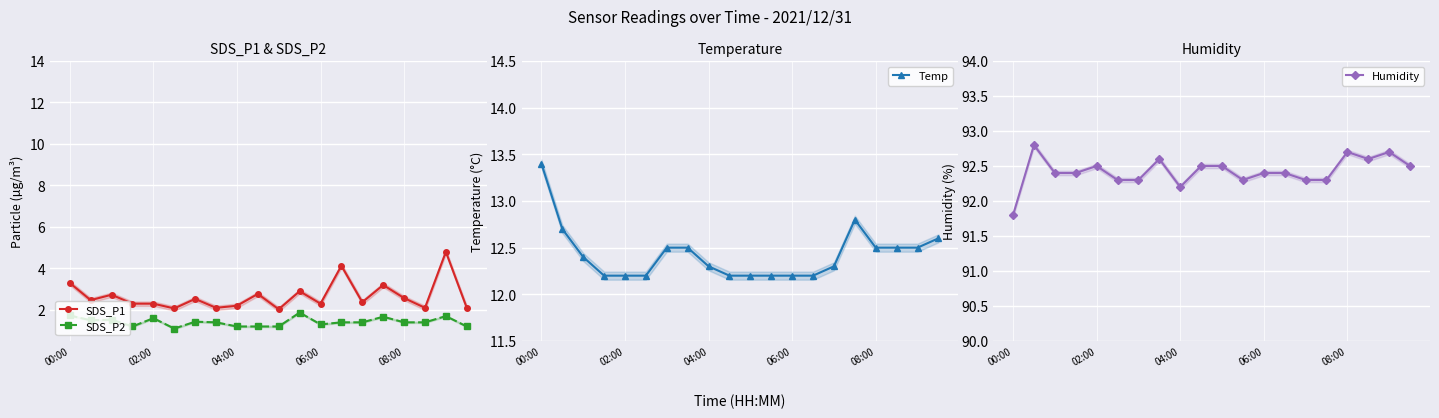

True or false: SDS_P2 and SDS_P1 cross at least once.

False